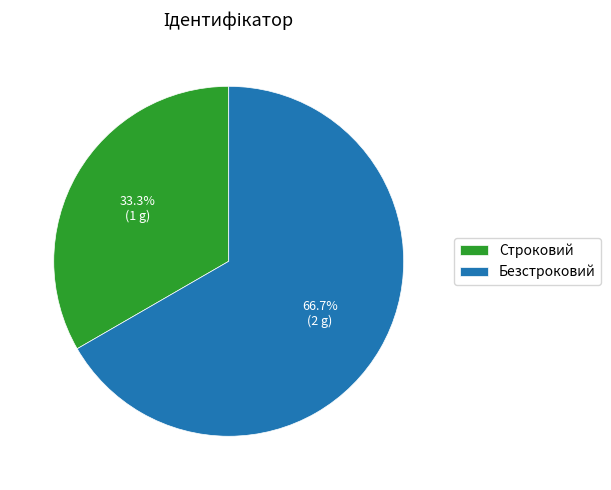

Combined, what portion of the pie is Безстроковий and Строковий?

100.0%